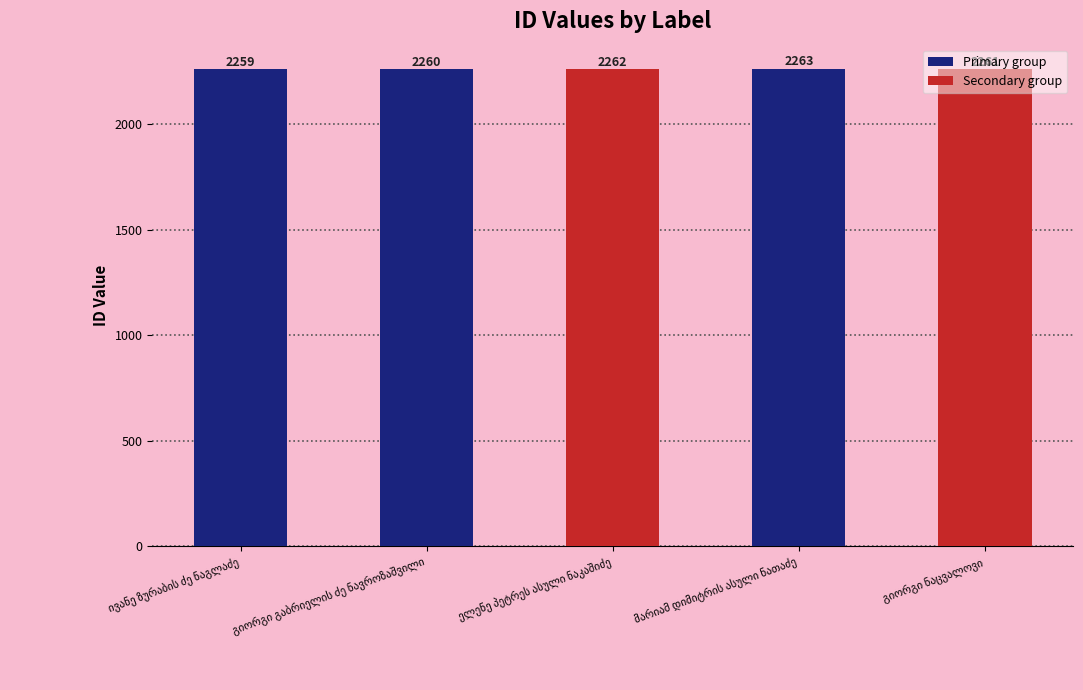

What is the difference between the second highest and minimum values?

3